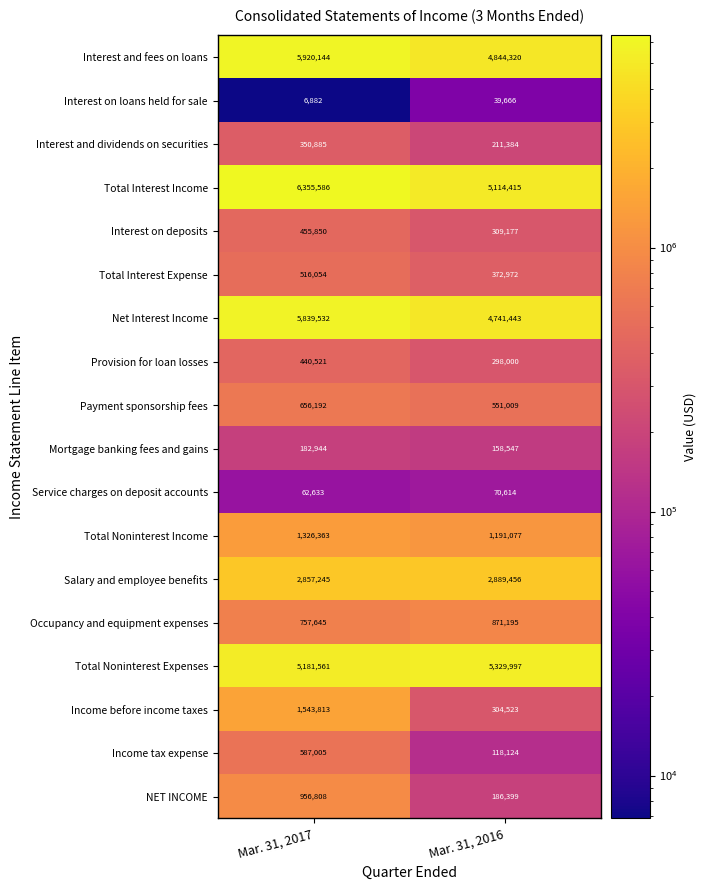

Which label corresponds to the largest value in the chart?

Mar. 31, 2017